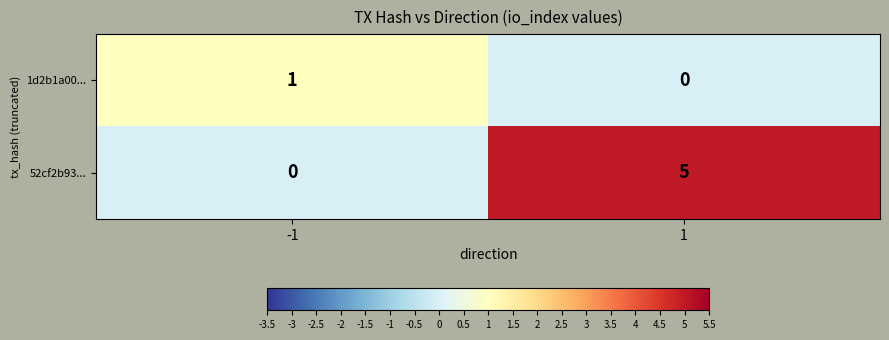

What is the difference between the 52cf2b93... values at -1 and 1?

5